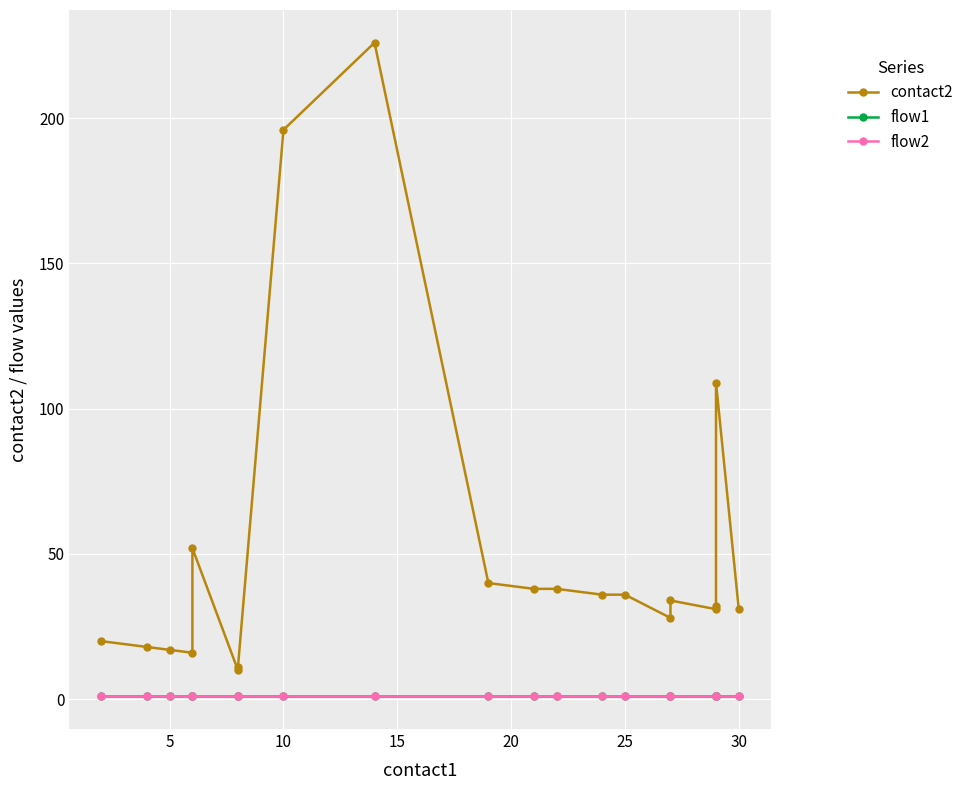

Is this an area chart (filled region under the line)?

No